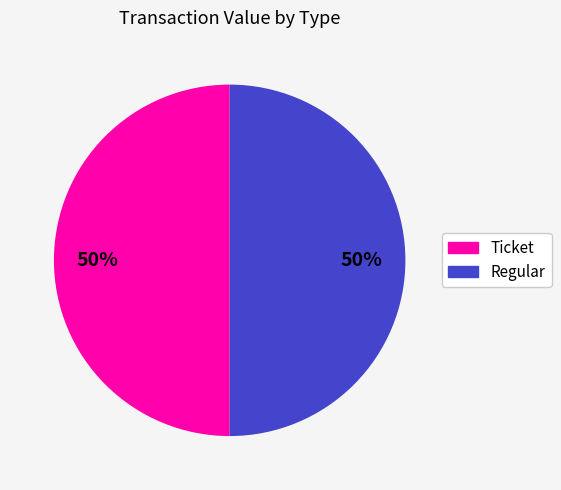

To the nearest percent, what is the average slice percentage?

50%